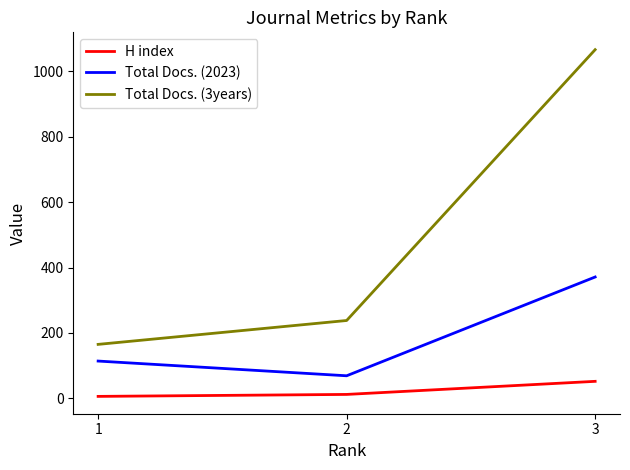

Which series has the largest total across all categories?

Total Docs. (3years)